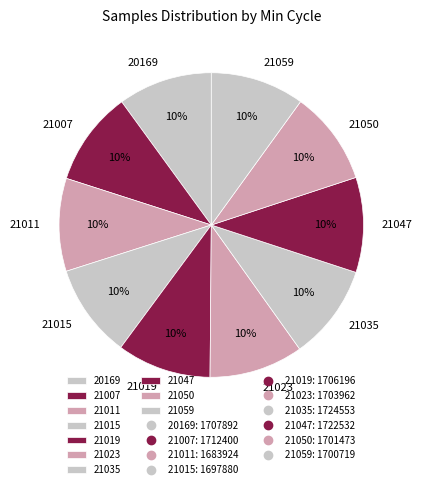

Is it true that 21047 is 1% of the pie?

False